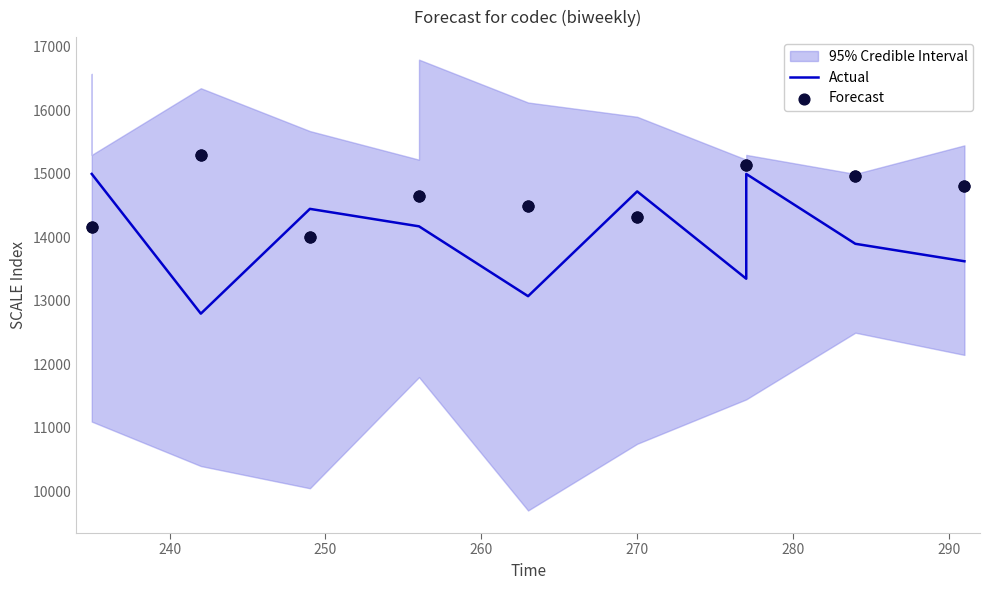

Which series has the widest spread of Y values?

Actual